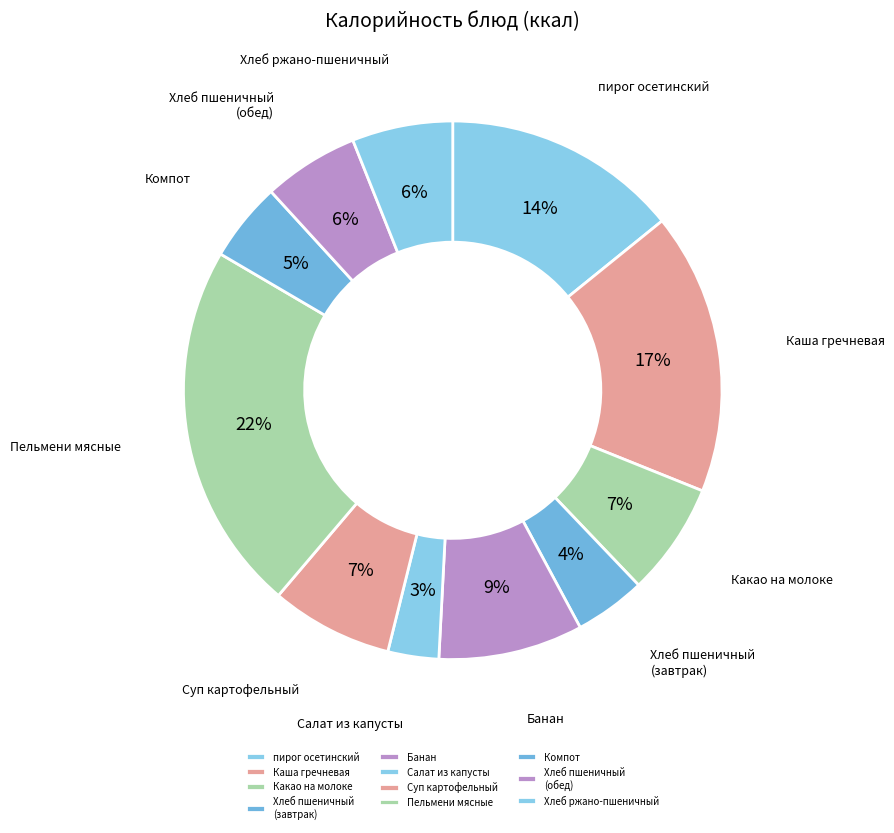

Between Какао на молоке and Банан, which is larger?

Банан